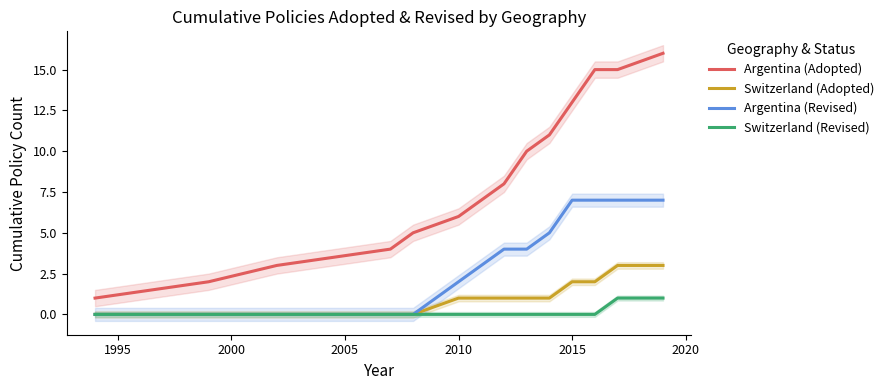

What is the highest value of the Argentina (Adopted) series?

16